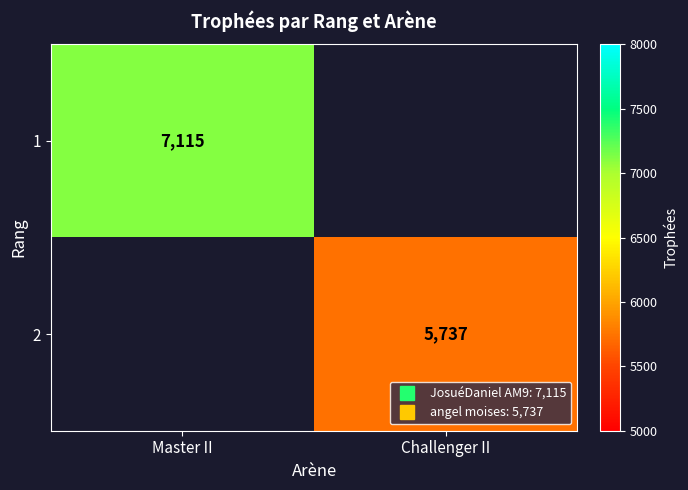

Which category has the highest value in the 2 series?

Master II